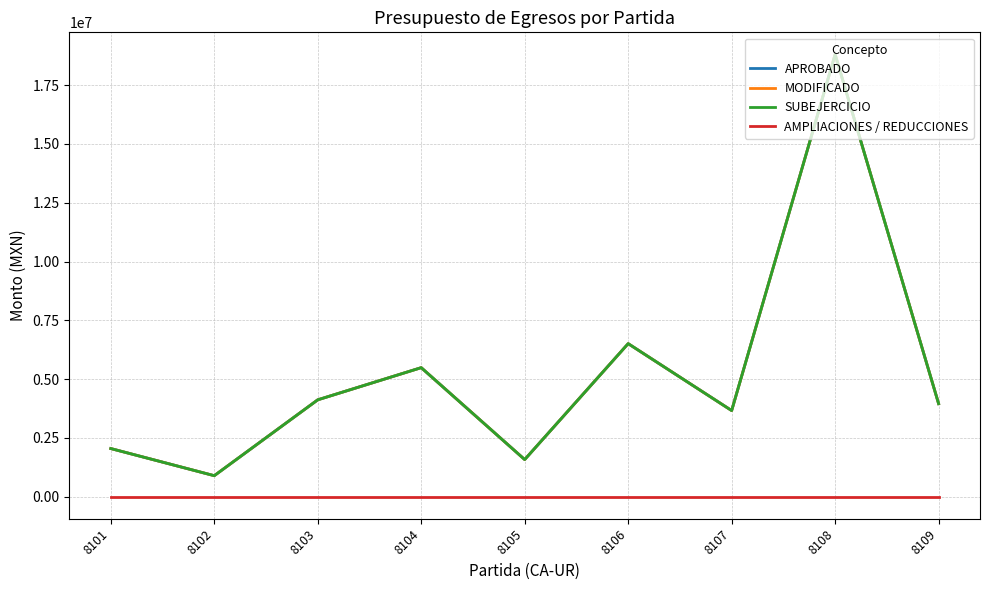

At which label does AMPLIACIONES / REDUCCIONES reach its peak?

8101